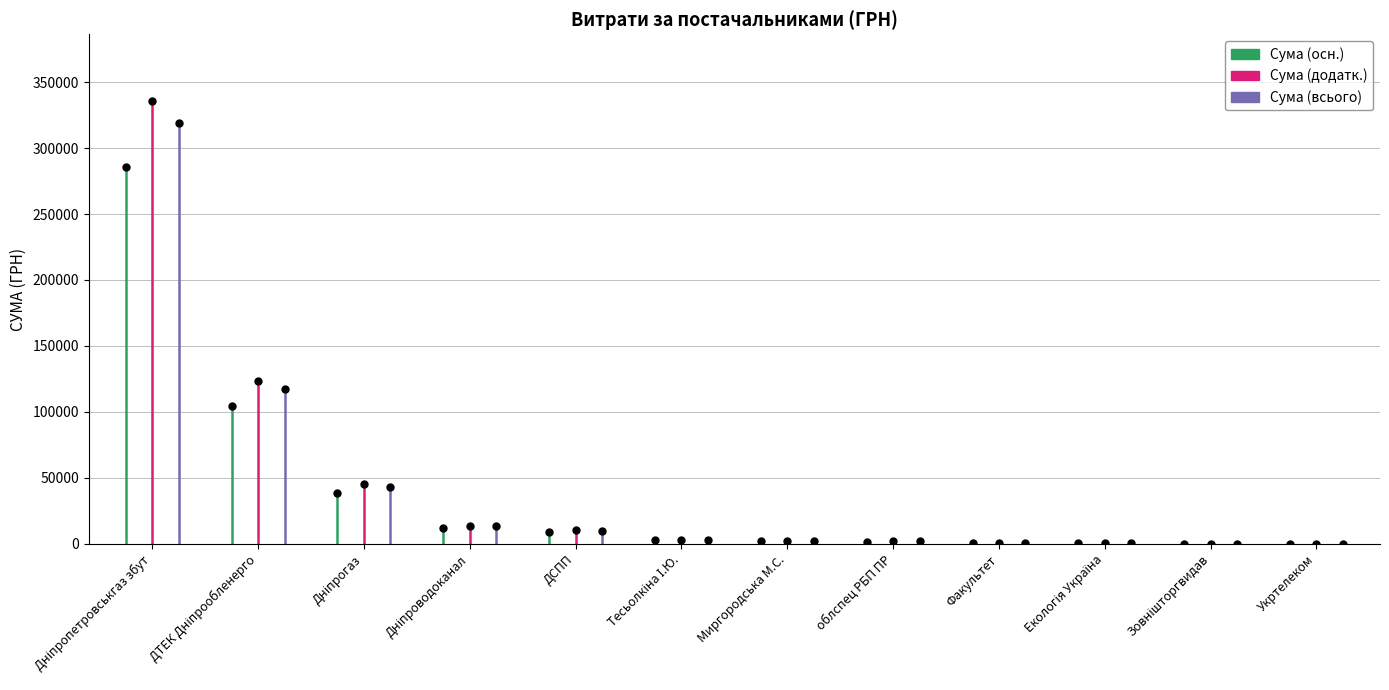

What is the maximum value shown in the chart?

335829.3